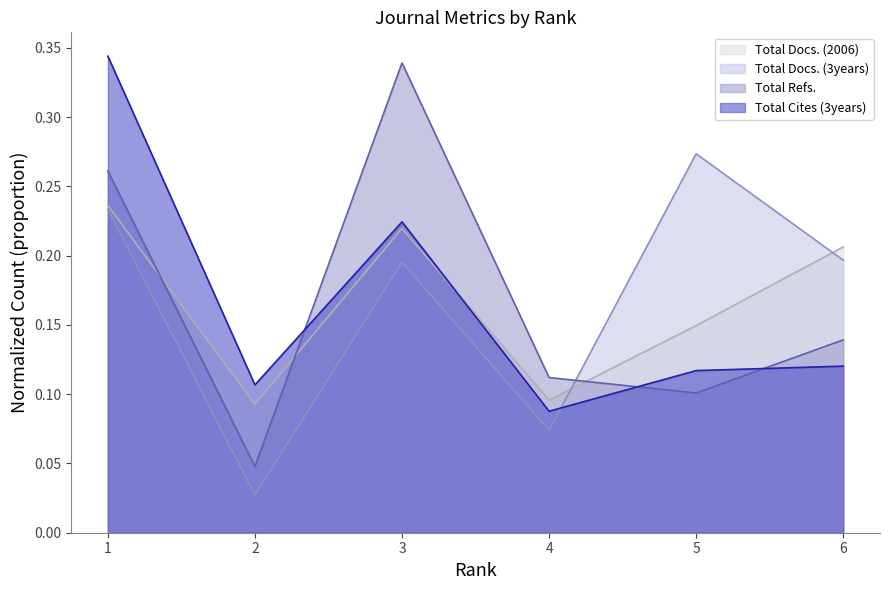

Reading right to left, what are all the values shown in this chart?

Total Docs. (2006): 0.2	0.1	0.1	0.2	0.1	0.2
Total Docs. (3years): 0.2	0.3	0.1	0.2	0.0	0.2
Total Refs.: 0.1	0.1	0.1	0.3	0.0	0.3
Total Cites (3years): 0.1	0.1	0.1	0.2	0.1	0.3